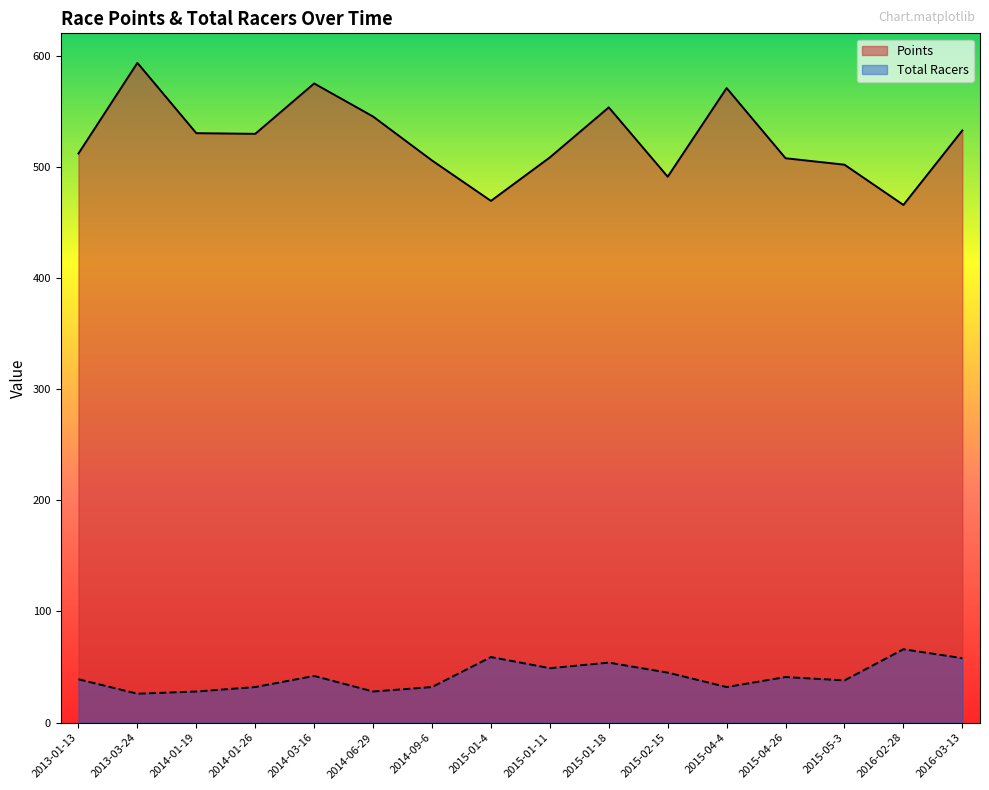

Which category has the lowest value in the Points series?

2016-02-28